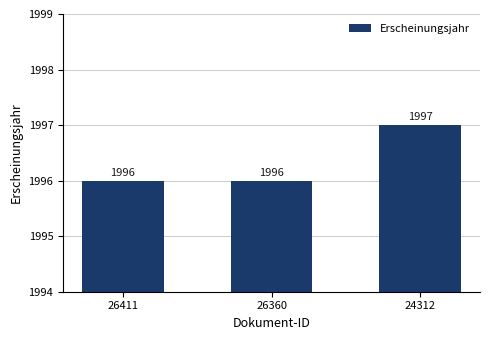

How many data points are above 1996?

1